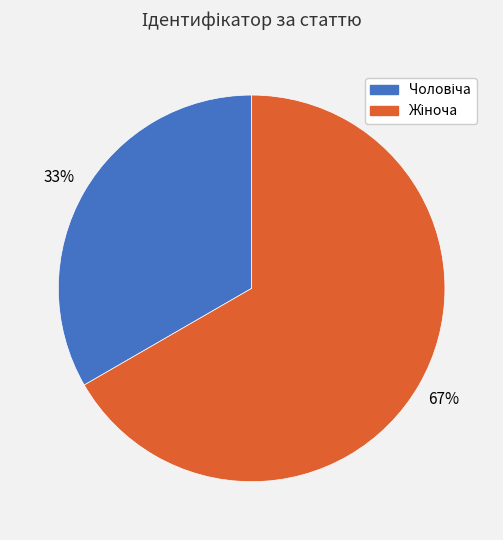

To the nearest percent, what is the average slice percentage?

50%